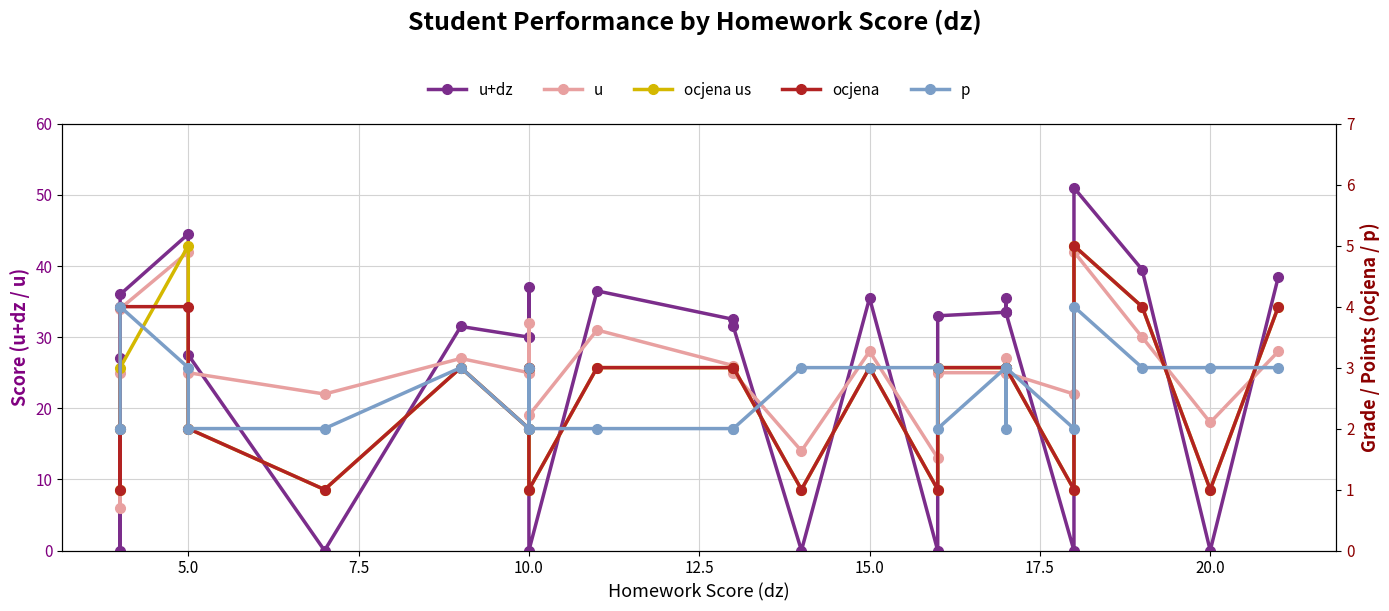

Is this an area chart (filled region under the line)?

No